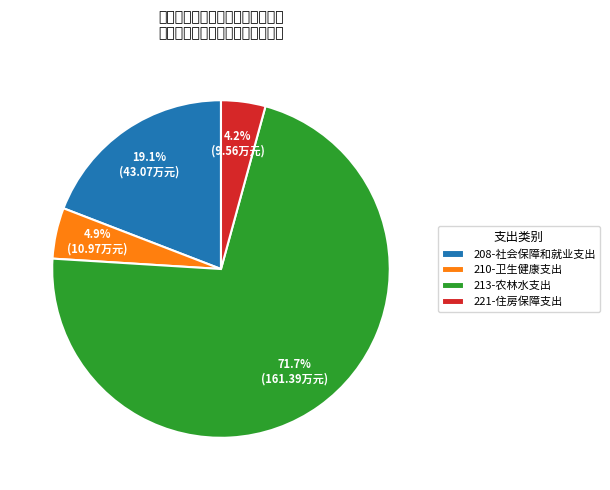

True or false: 213-农林水支出 accounts for 79% of the total.

False